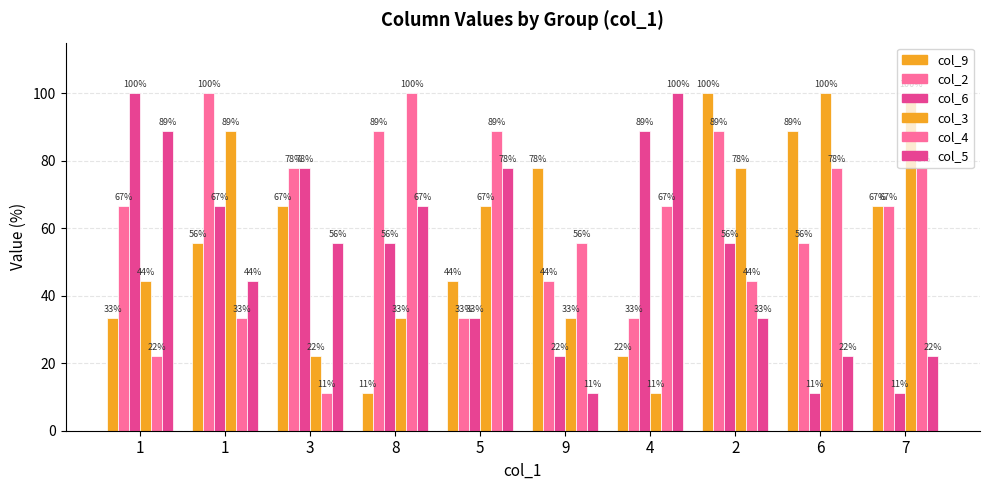

Rank the series at 5 from lowest to highest value.

col_2, col_6, col_9, col_3, col_5, col_4